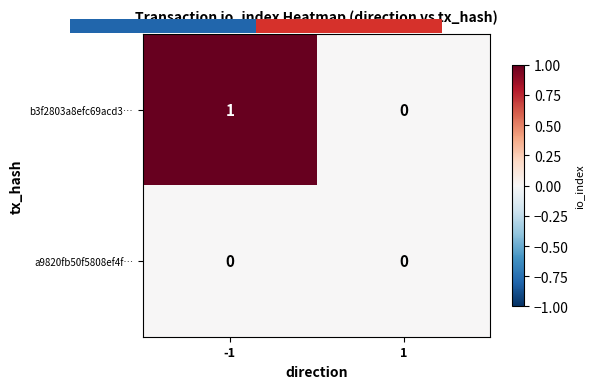

Reading right to left, what are all the values shown in this chart?

b3f2803a8efc69acd3…: 1=0	-1=1
a9820fb50f5808ef4f…: 1=0	-1=0